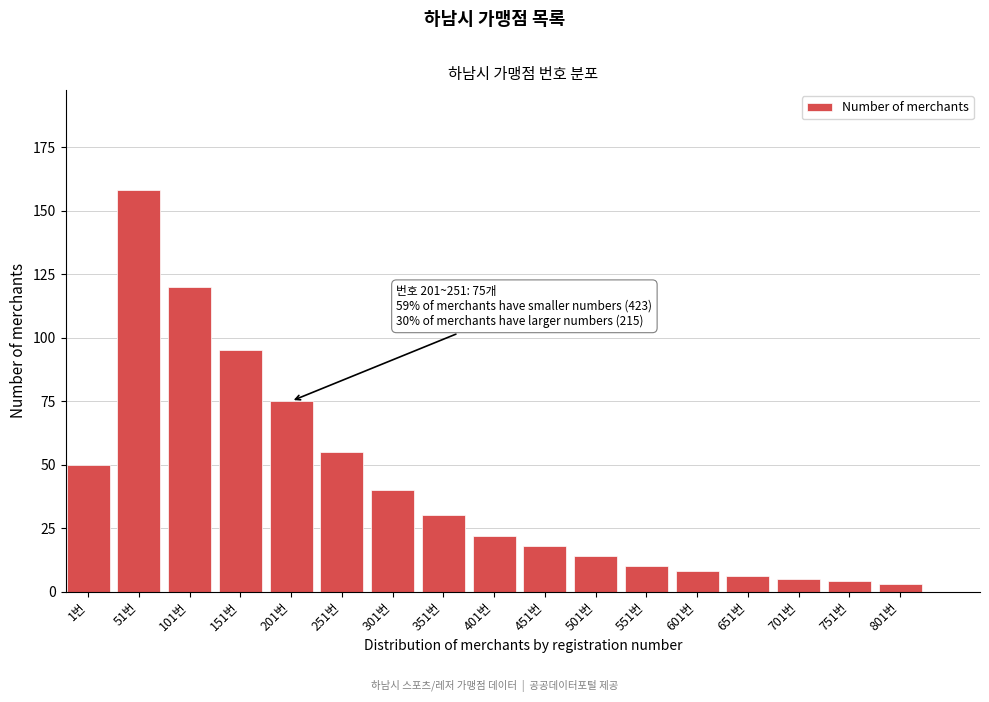

Reading right to left, list all the values displayed in this chart.

3	4	5	6	8	10	14	18	22	30	40	55	75	95	120	158	50